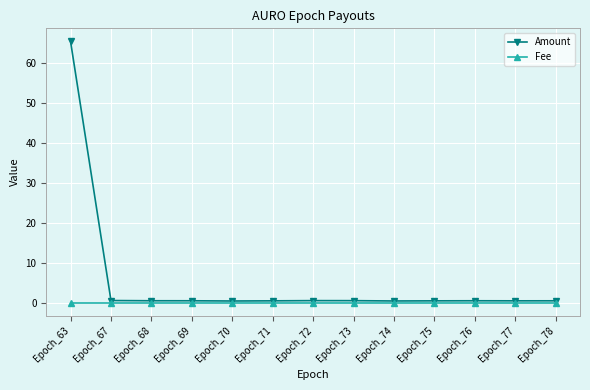

Is it true that Fee equals 0.0 at Epoch_77?

True